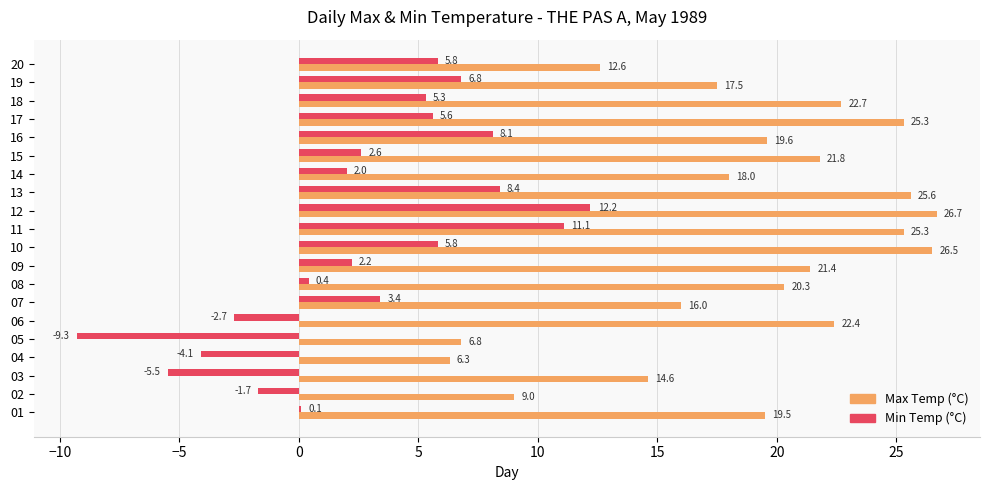

Is it true that Min Temp (°C) equals 3.4 at 19?

False